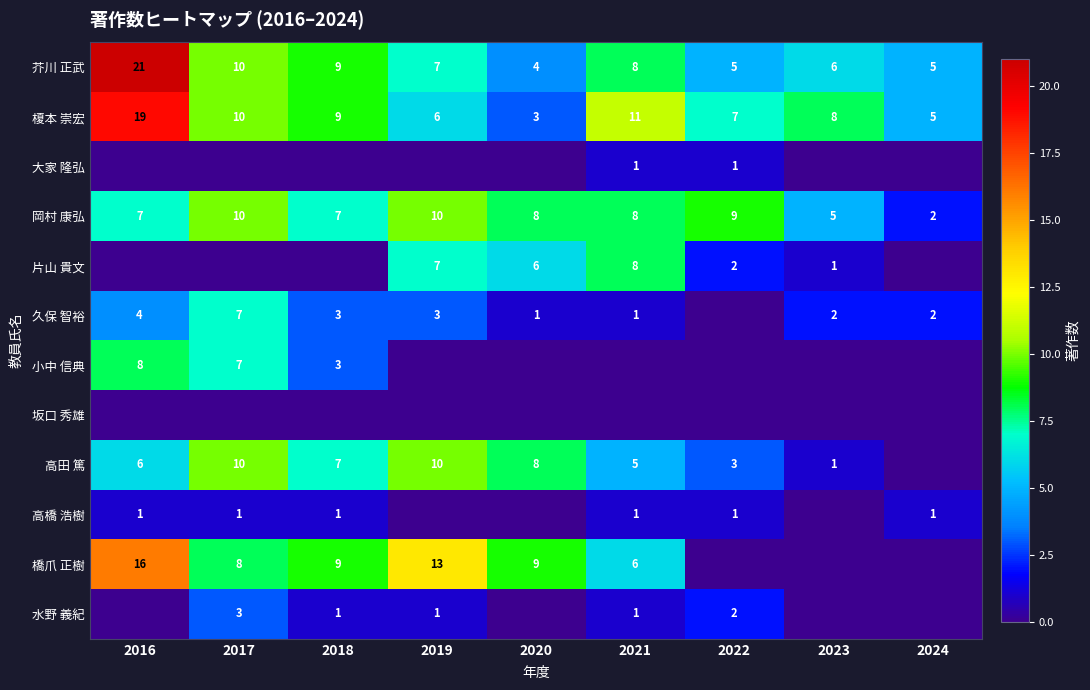

At how many categories does at least one series exceed 18?

1